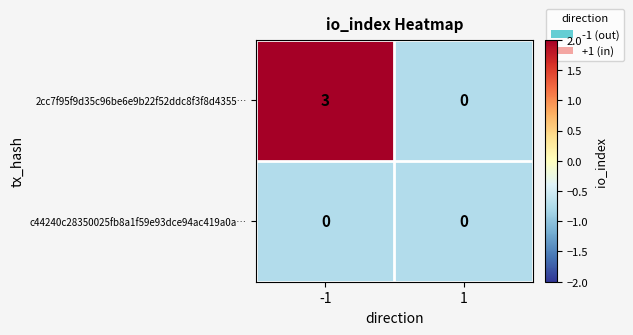

Rank the series at -1 from lowest to highest value.

c44240c28350025fb8a1f59e93dce94ac419a0a…, 2cc7f95f9d35c96be6e9b22f52ddc8f3f8d4355…